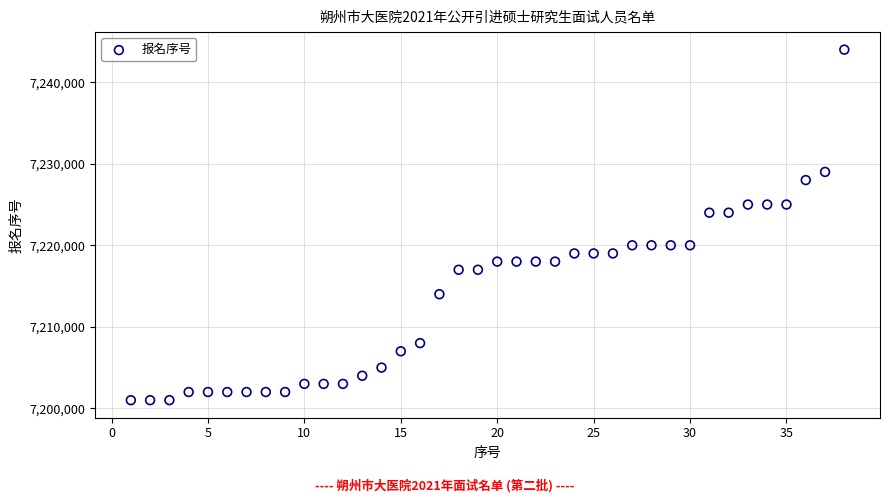

What is the range of X values (max minus min)?

37